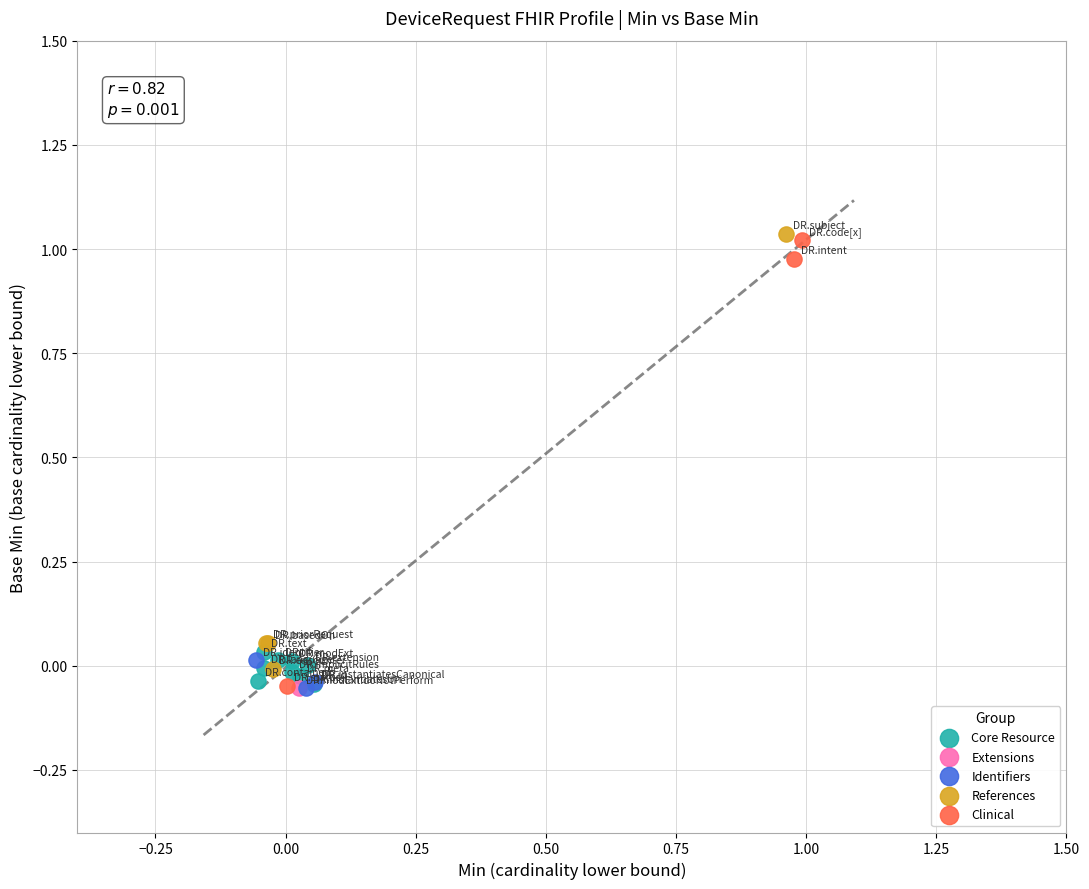

What are all the series names shown in the legend?

Core Resource, Extensions, Identifiers, References, Clinical